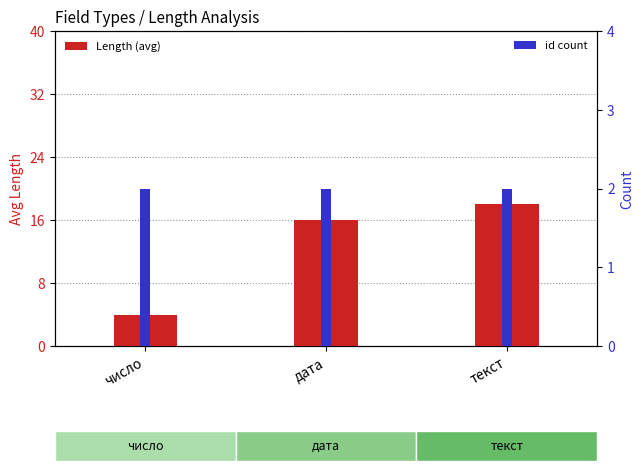

How many groups of bars are there?

3